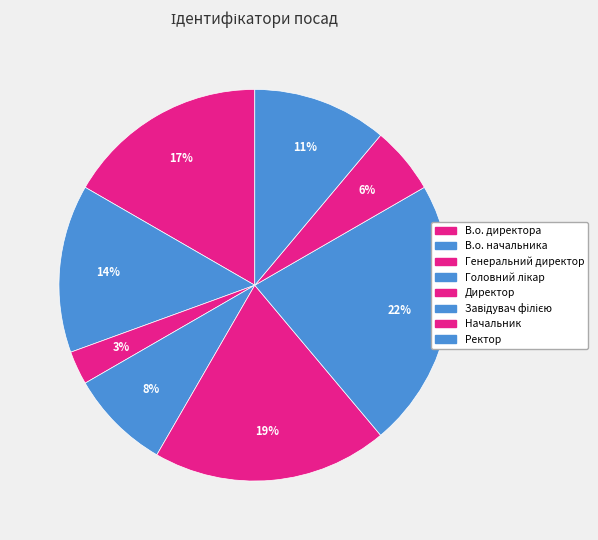

What is the largest slice in the pie chart?

Завідувач філією